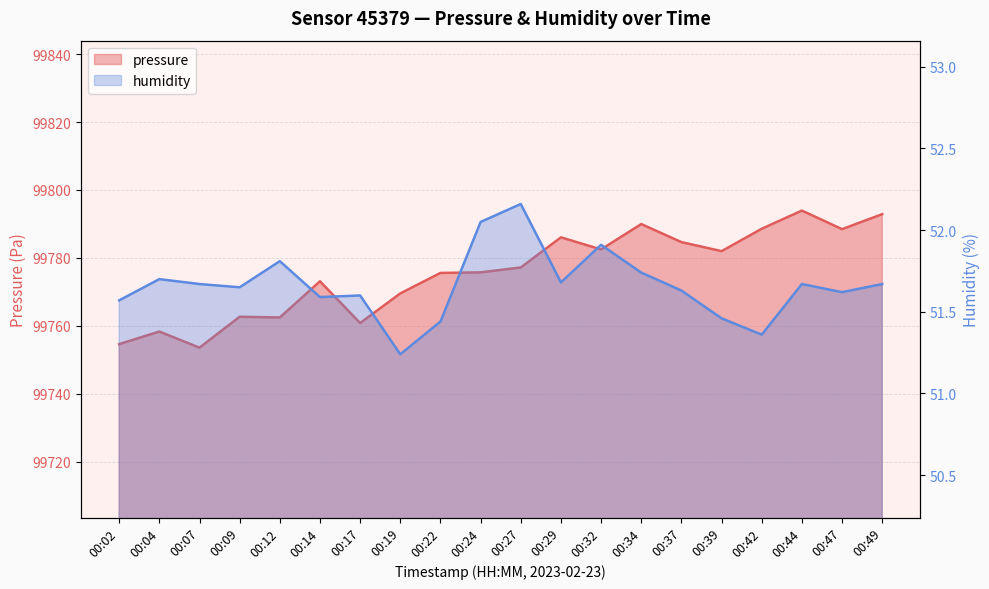

What is the sum of the pressure values at 00:19 and 00:14?

199542.7